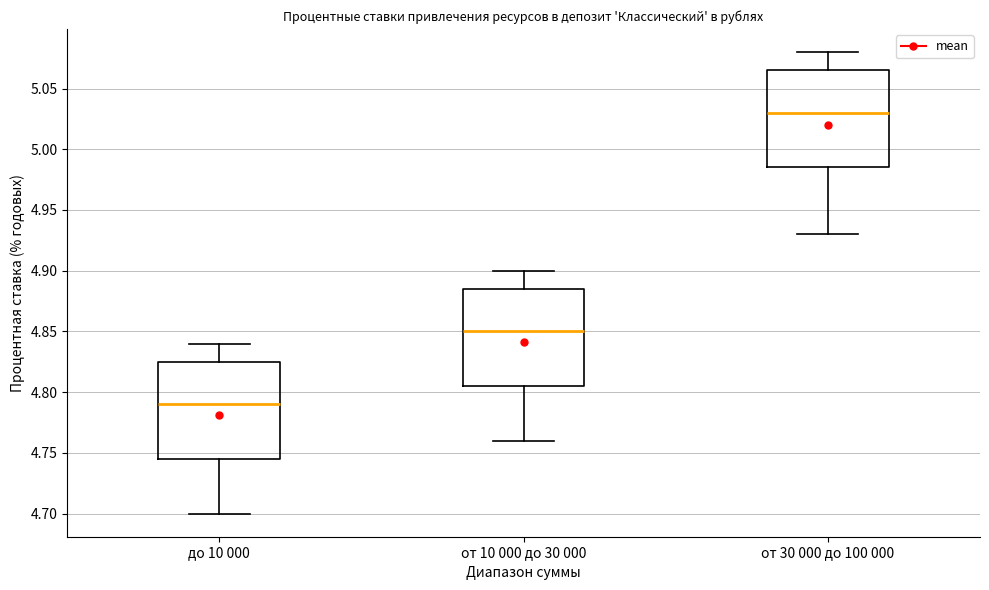

Reading left to right, read every box against the y-axis: the position of its median line, the range the box covers, and the ends of its whiskers. The values are not printed on the chart, so give them approximately, as read against the axis.

до 10 000: median 4.790, box 4.745 to 4.825, whiskers 4.700 to 4.840
от 10 000 до 30 000: median 4.850, box 4.805 to 4.885, whiskers 4.760 to 4.900
от 30 000 до 100 000: median 5.030, box 4.985 to 5.065, whiskers 4.930 to 5.080